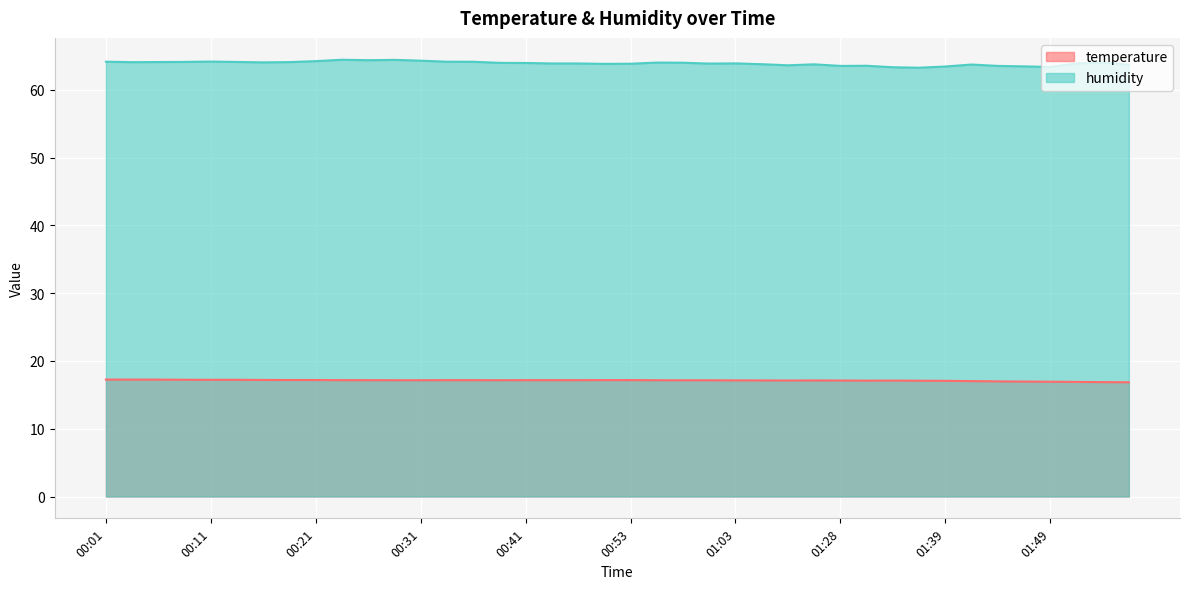

Reading left to right, list all the values displayed in this chart.

temperature: 17.3	17.2	17.2	17.2	17.2	17.2	17.2	17.2	17.2	17.2	17.2	17.2	17.2	17.2	17.2	17.2	17.2	17.2	17.2	17.2	17.2	17.2	17.1	17.1	17.1	17.1	17.1	17.1	17.1	17.1	17.1	17.1	17.1	17.0	17.0	17.0	16.9	16.9	16.9	16.9
humidity: 64.2	64.1	64.1	64.1	64.2	64.1	64.1	64.1	64.2	64.5	64.4	64.4	64.3	64.2	64.2	64.0	64.0	63.9	63.9	63.9	63.9	64.0	64.0	63.9	63.9	63.8	63.6	63.8	63.5	63.6	63.4	63.3	63.5	63.8	63.5	63.5	63.4	63.9	64.0	63.7